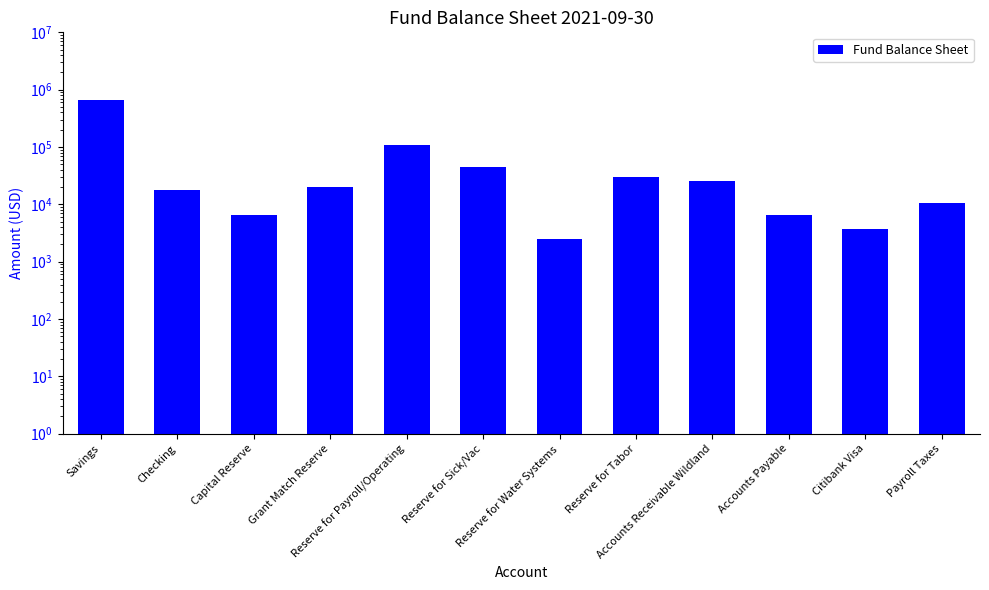

What is the change in value from Checking to Reserve for Sick/Vac?

+26398.9